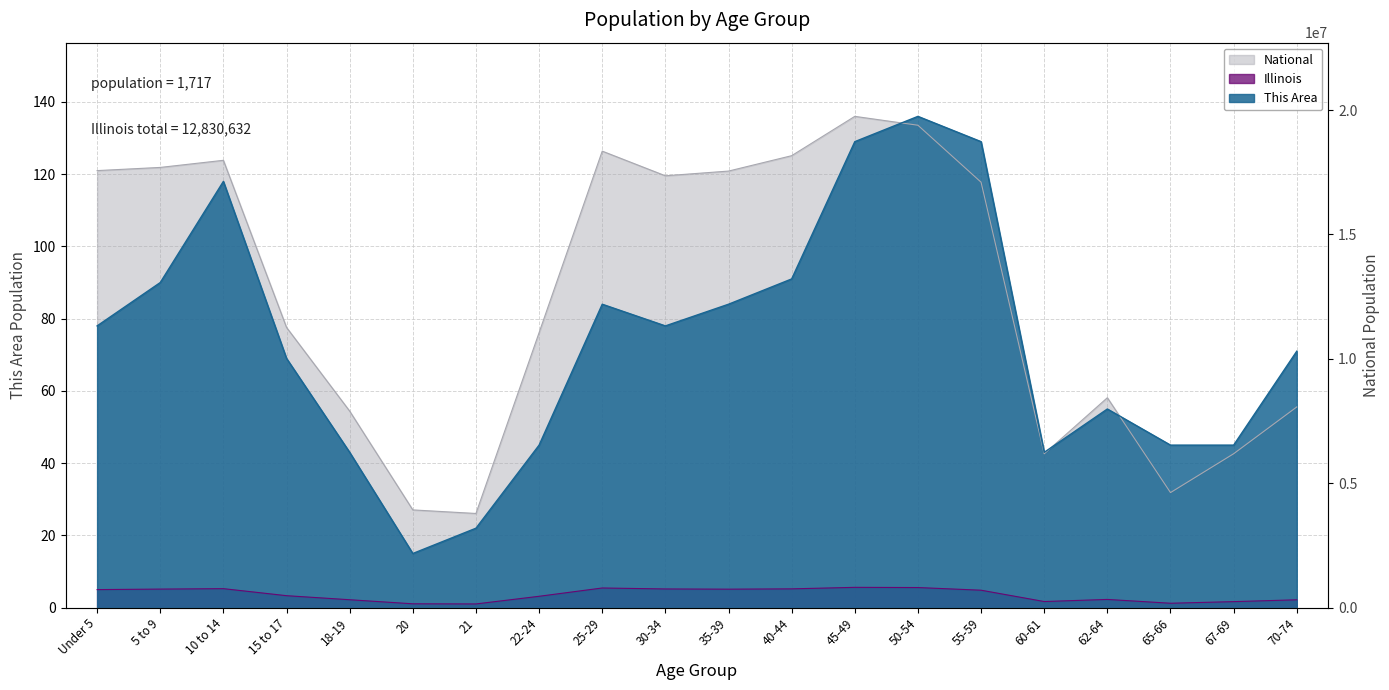

What are all the series names shown in the legend?

This Area, Illinois, National